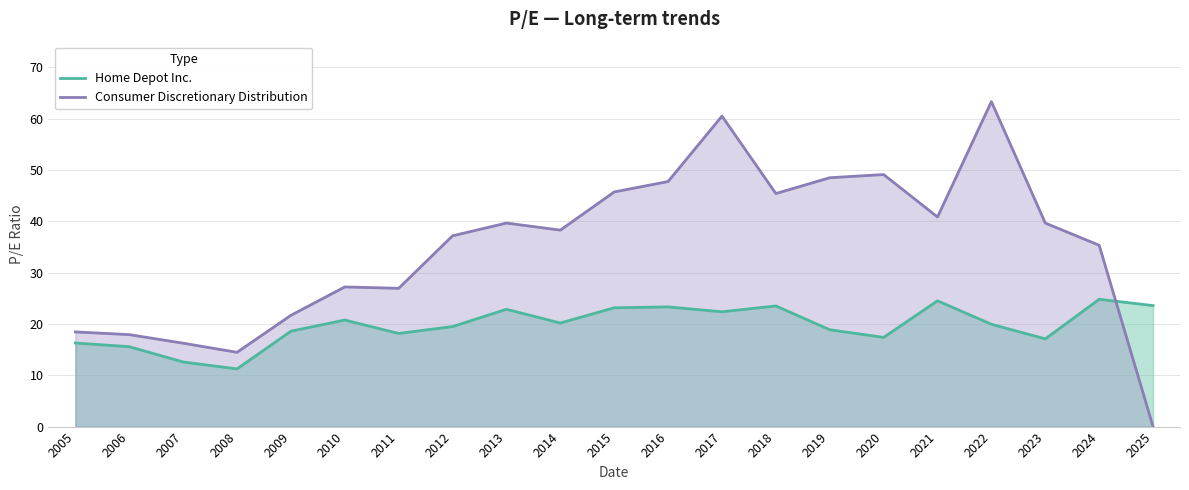

How many series are shown in this chart?

2